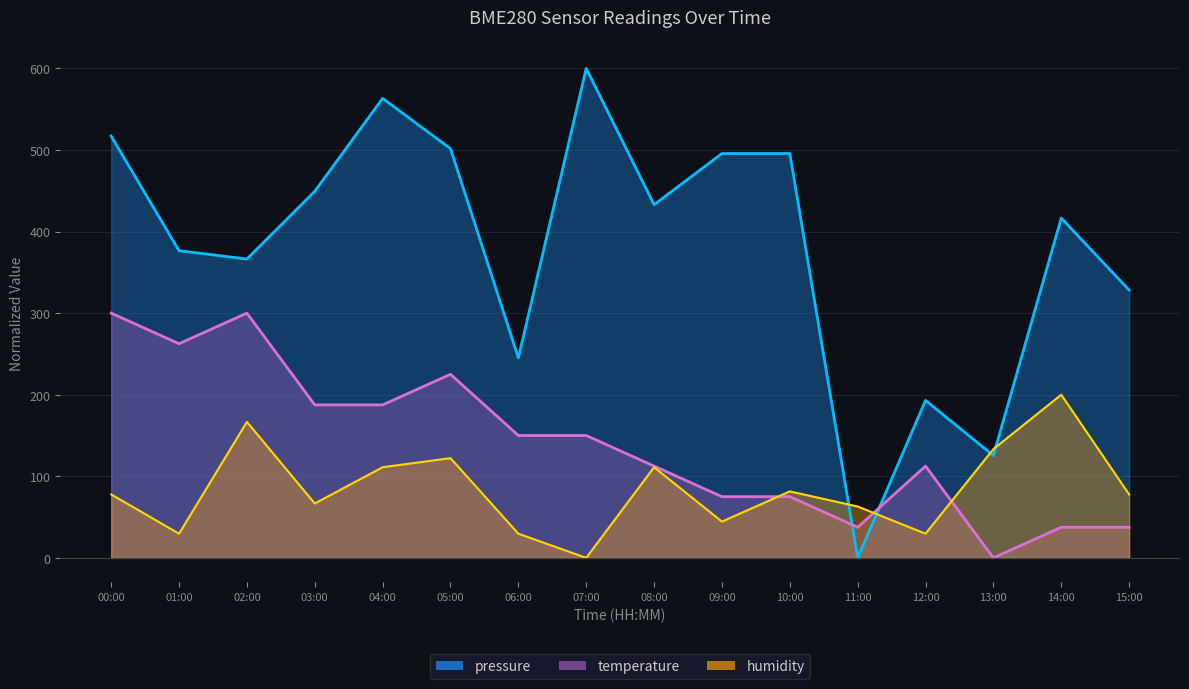

The humidity series shows 0.0 at 07:00. True or false?

True